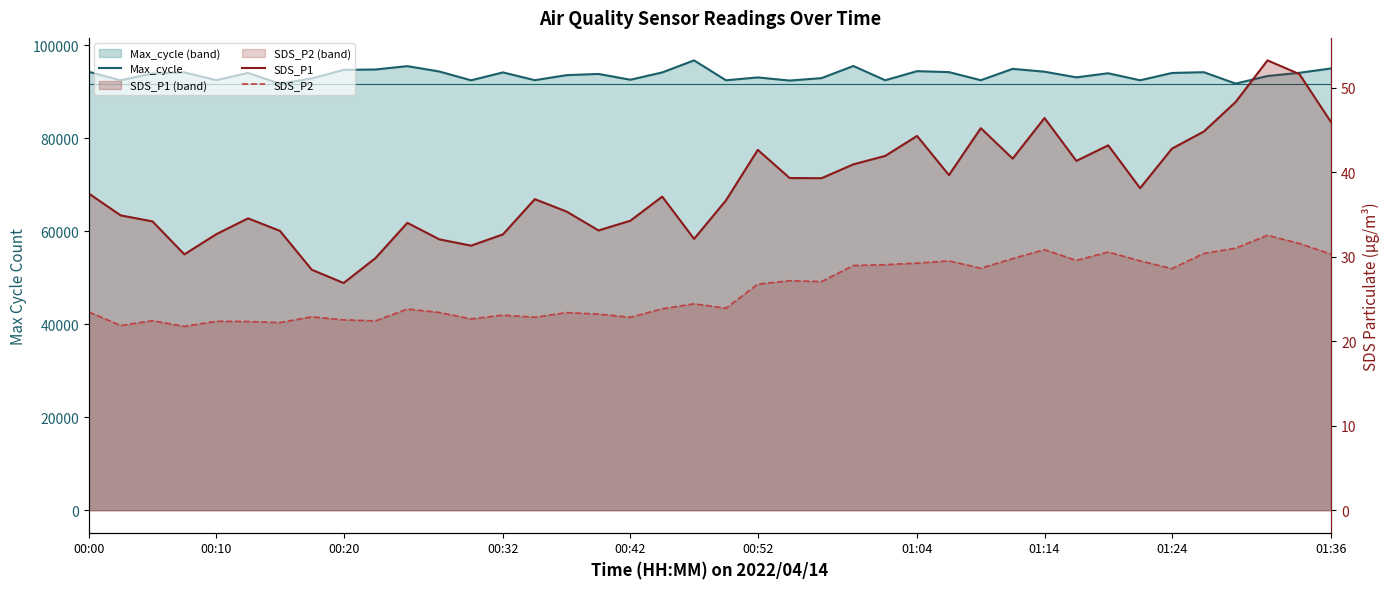

What are all the series names shown in the legend?

Max_cycle, SDS_P1, SDS_P2